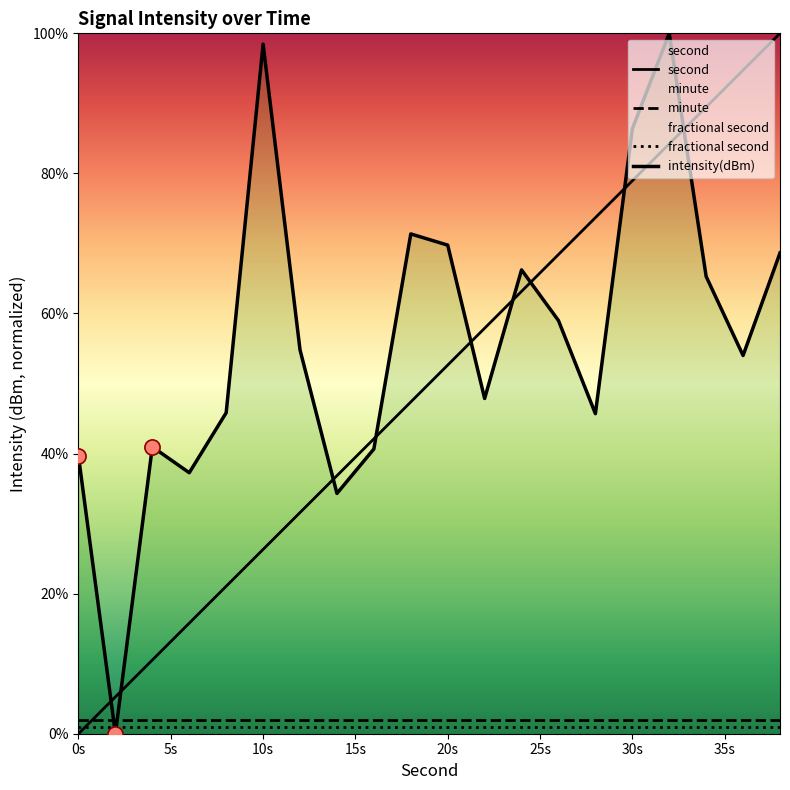

Which series reaches the maximum Y coordinate?

second